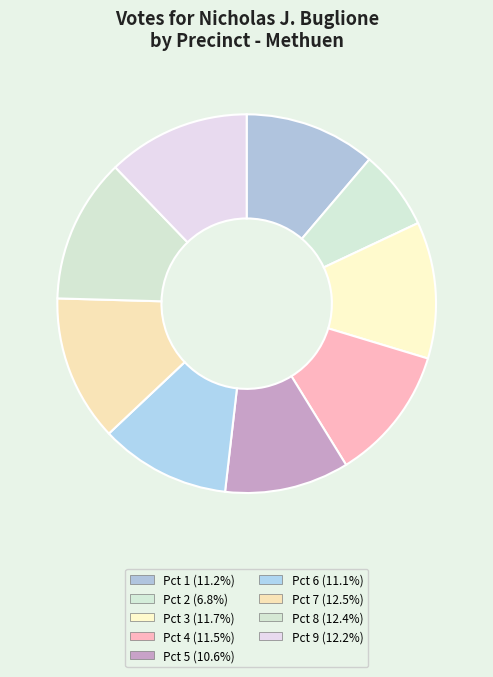

Does Pct 1 represent more than half of the total?

No